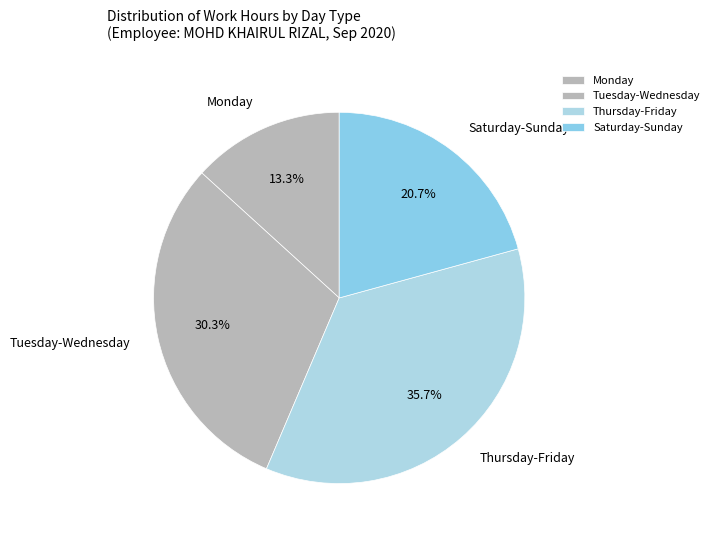

Between Tuesday-Wednesday and Saturday-Sunday, which is larger?

Tuesday-Wednesday